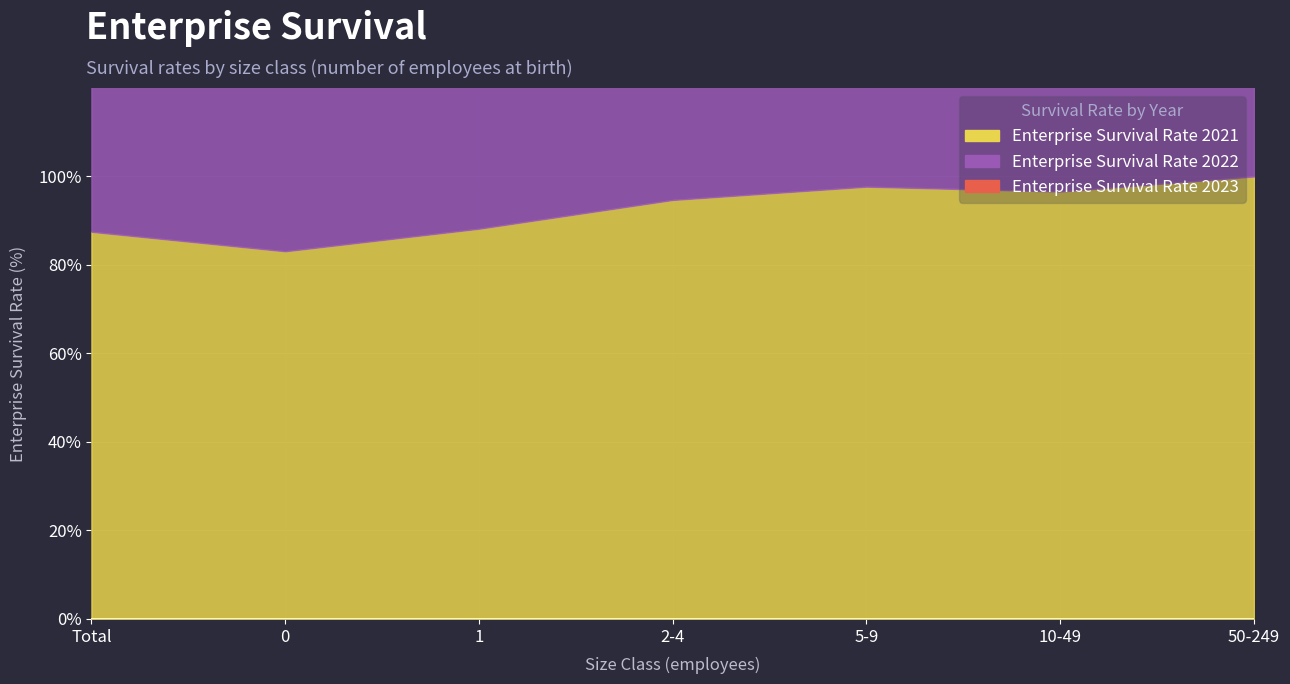

Which series has the largest total across all categories?

Enterprise Survival Rate 2021